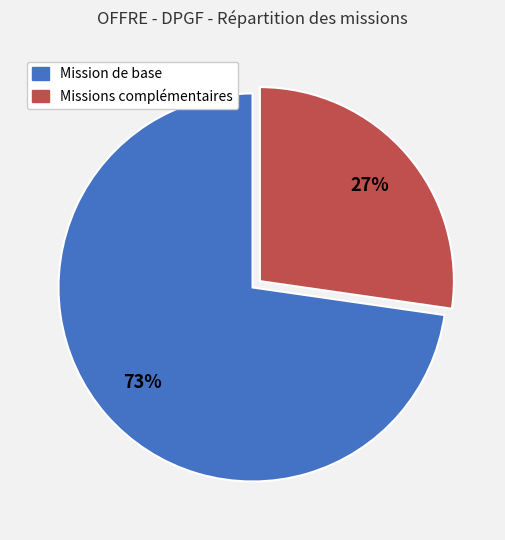

Does Mission de base represent more than half of the total?

Yes